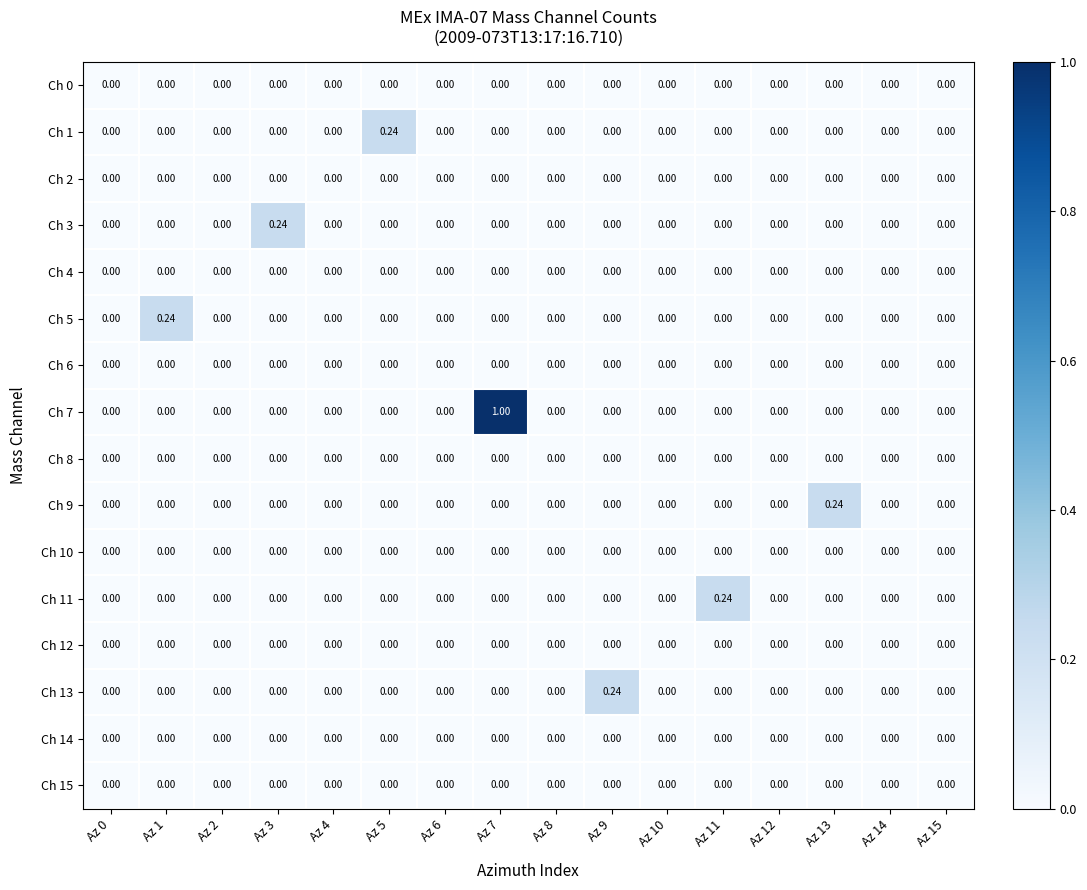

Which series has the largest range (max minus min)?

Ch 7